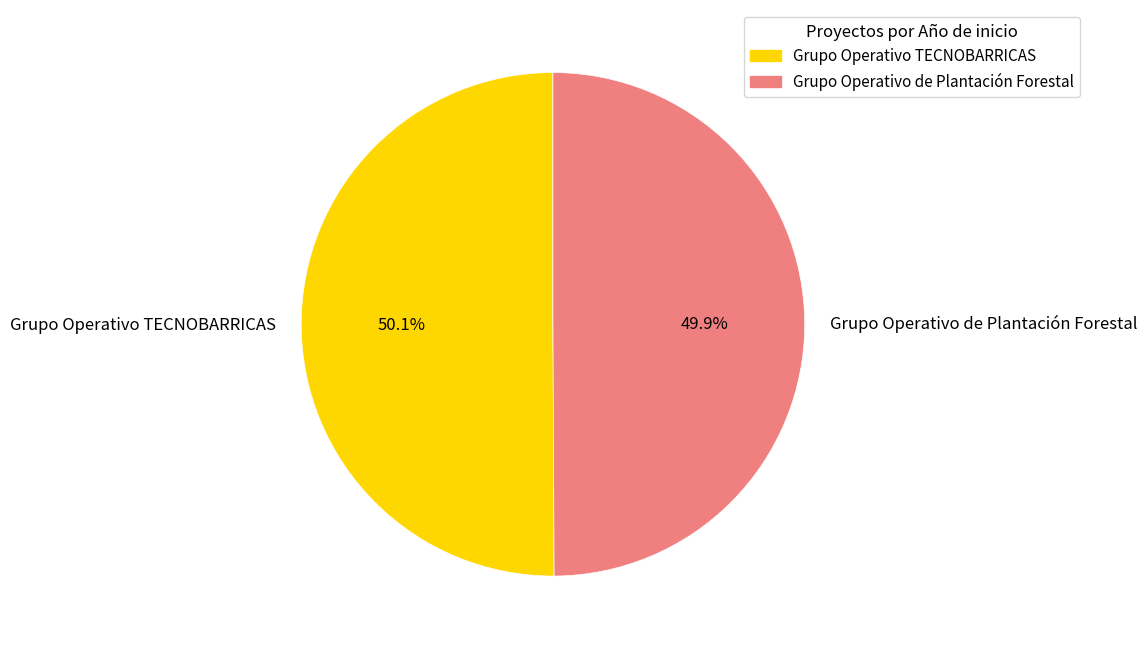

How many segments does this pie chart have?

2